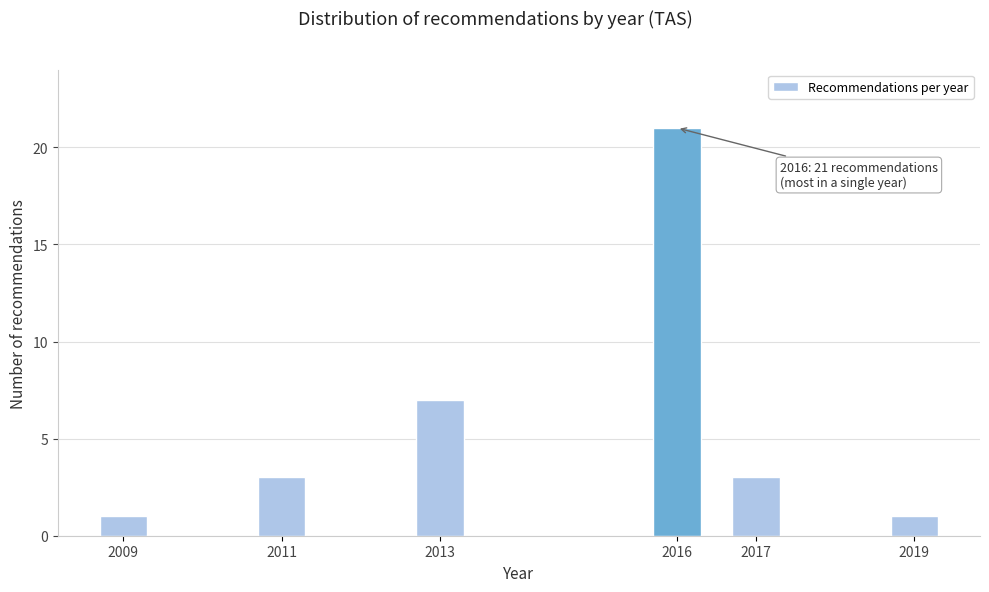

Reading left to right, transcribe all the data shown in this chart.

1	3	7	21	3	1